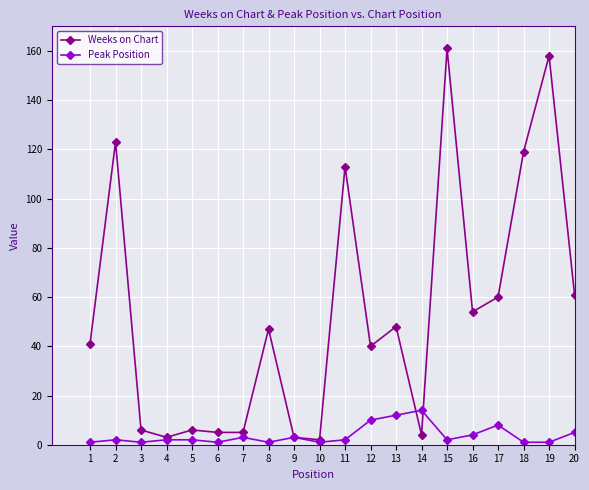

List the series in order of their overall mean, lowest first.

Peak Position, Weeks on Chart